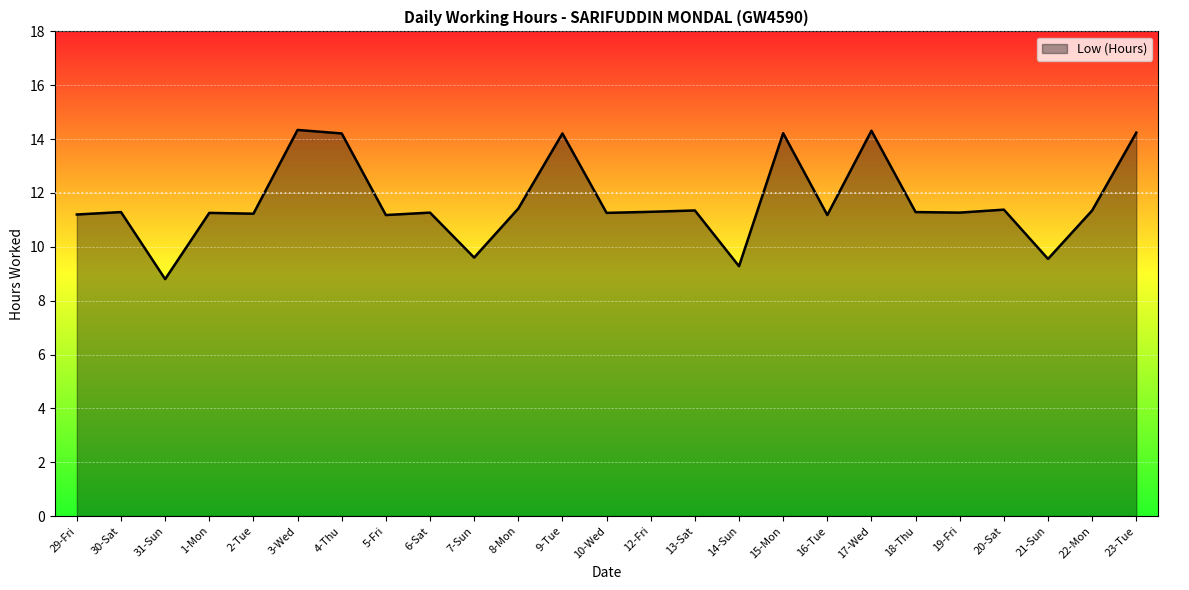

Read the value at 8-Mon.

11.4